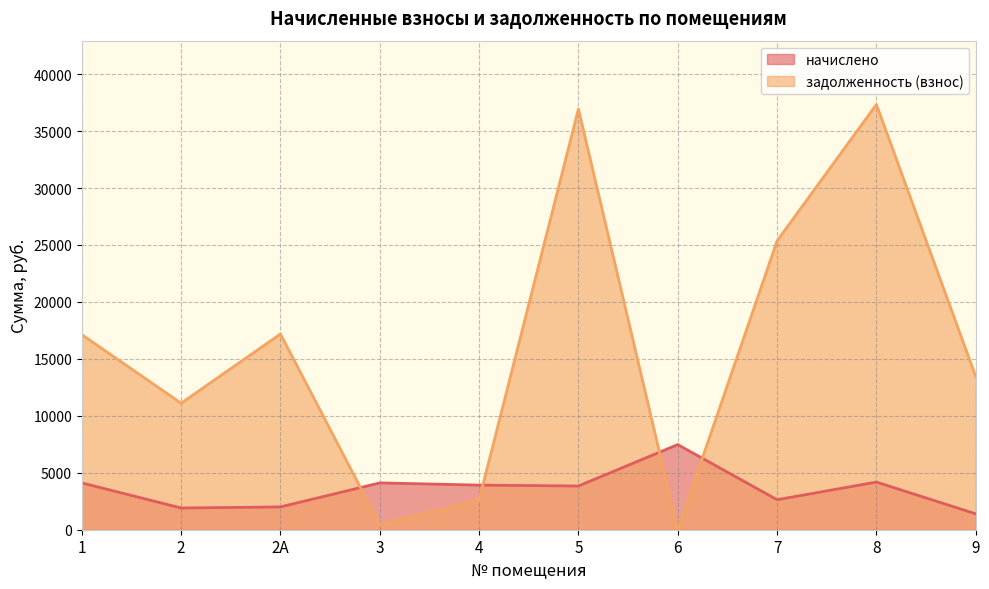

How many intersections are there between начислено and задолженность (взнос)?

4